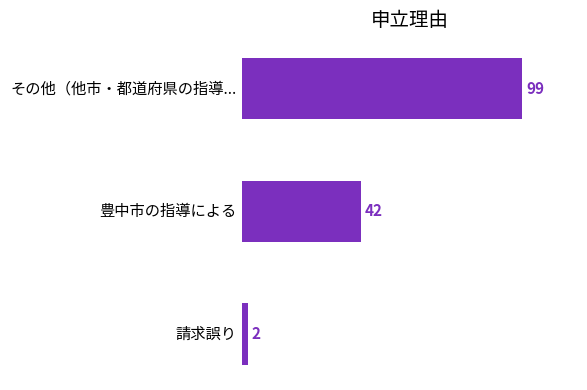

Does the chart contain any negative values?

No